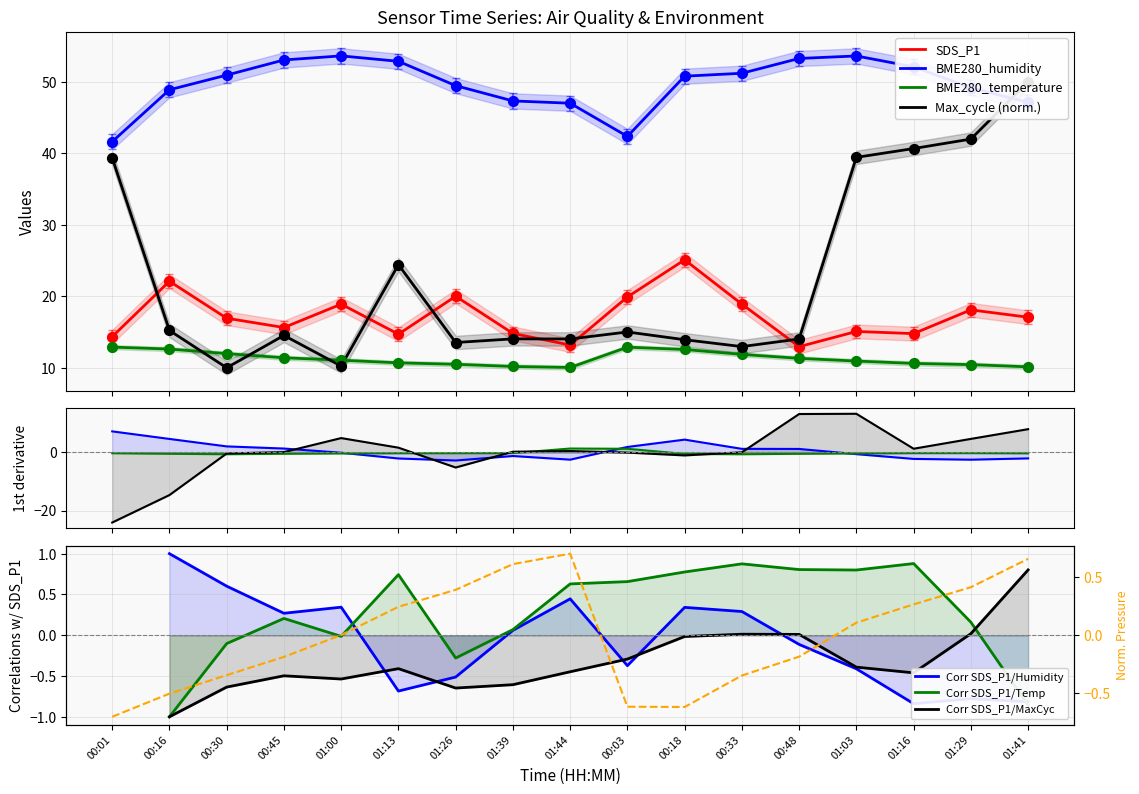

What are all the series names shown in the legend?

SDS_P1, BME280_humidity, BME280_temperature, Max_cycle